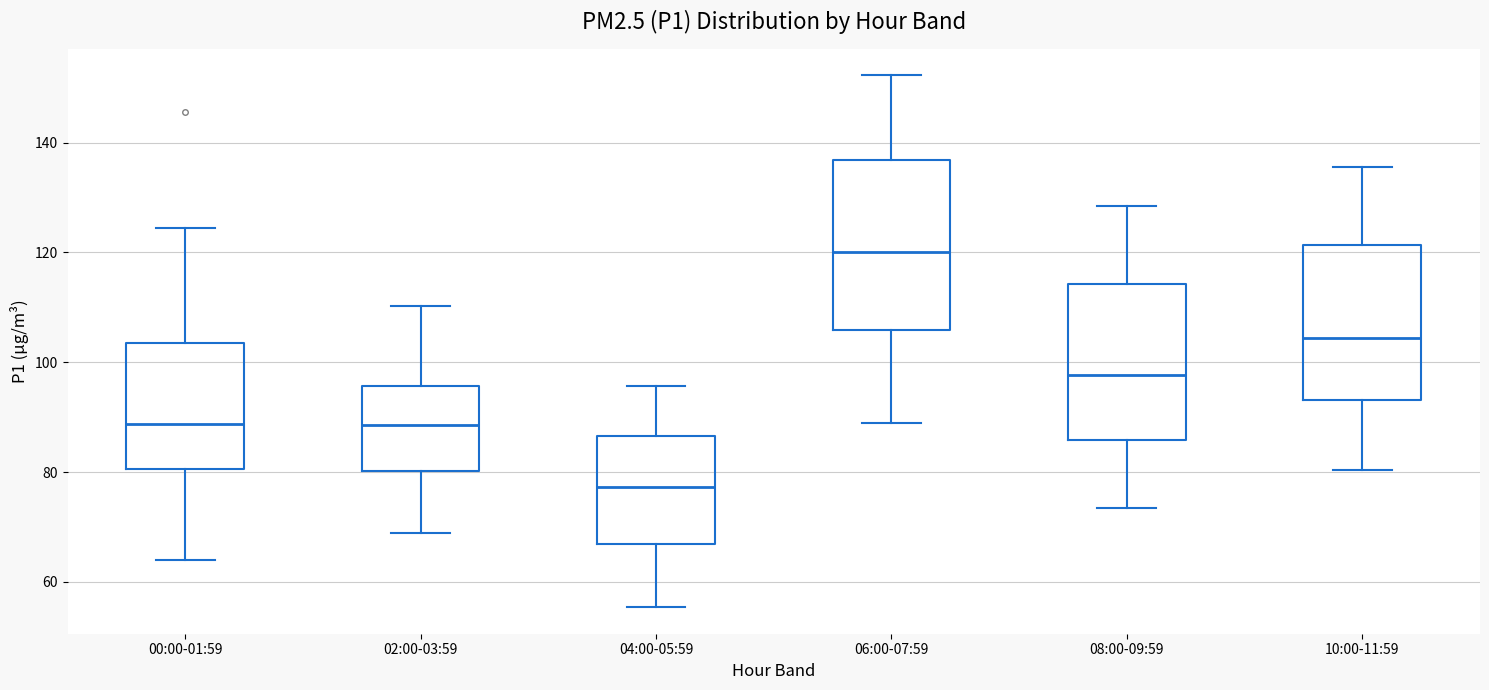

Comparing the boxes themselves (not the whiskers), which one is the tallest?

06:00-07:59